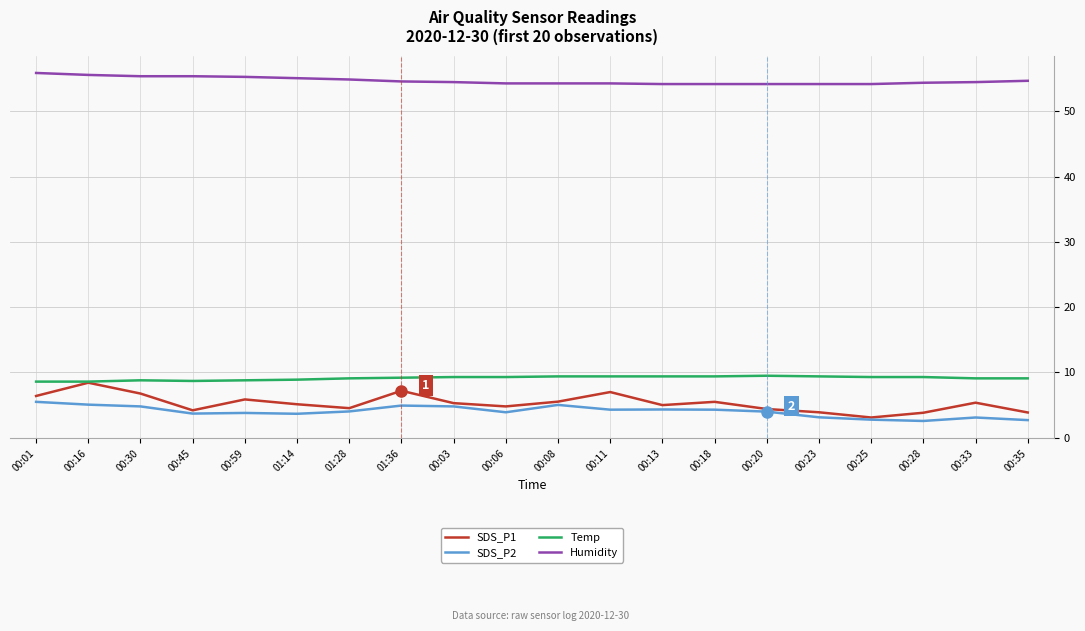

What is the difference between the highest and lowest values at 00:33?

51.4